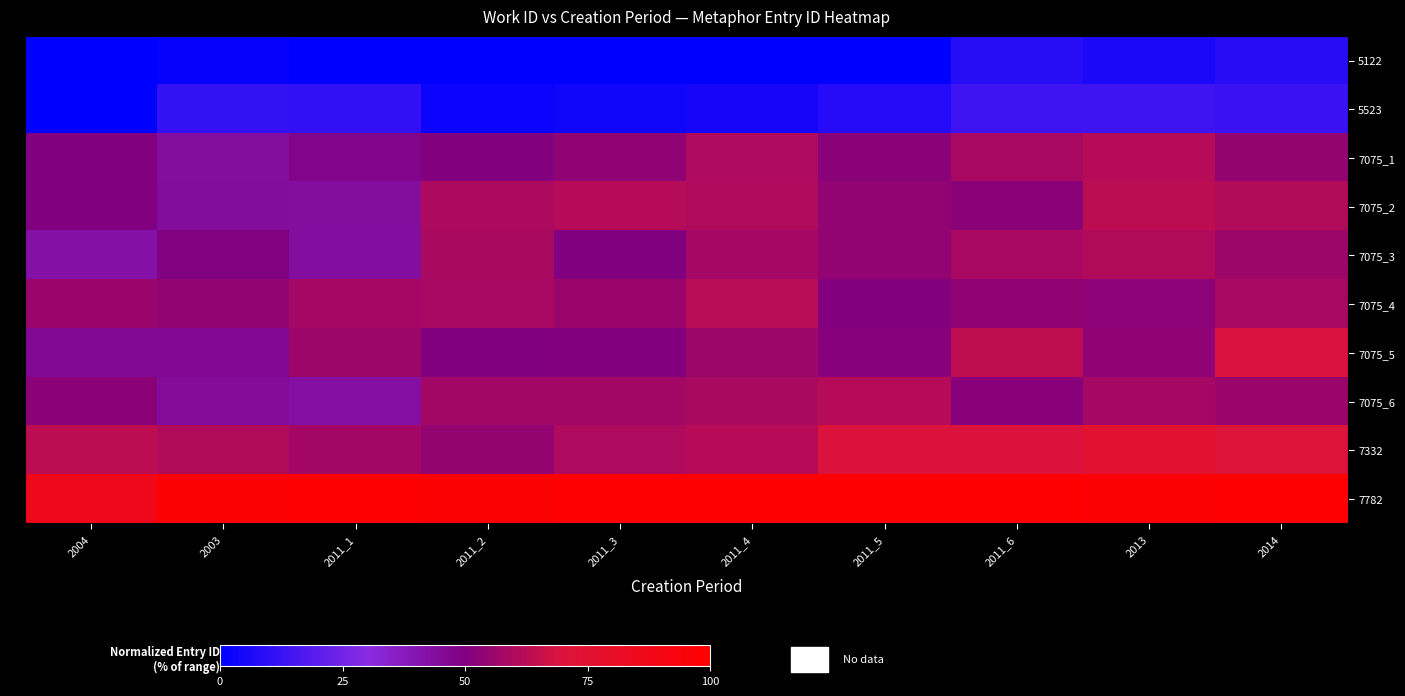

Rank the series by their maximum value, from lowest to highest.

5122, 5523, 7075_3, 7075_6, 7075_1, 7075_4, 7075_2, 7075_5, 7332, 7782